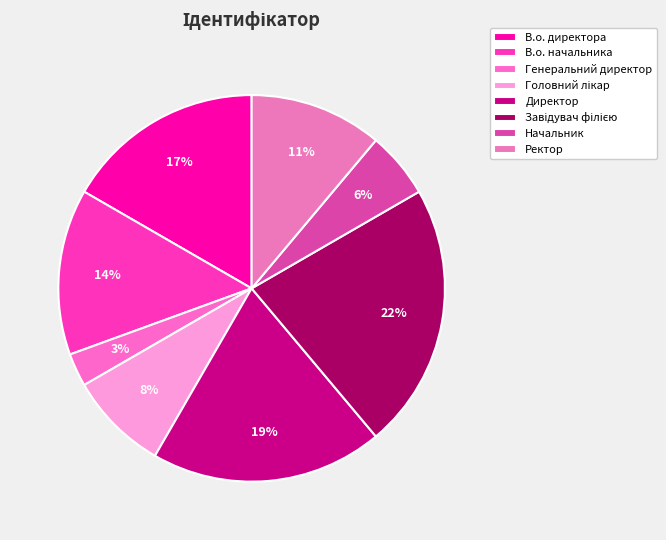

True or false: Директор accounts for 25% of the total.

False